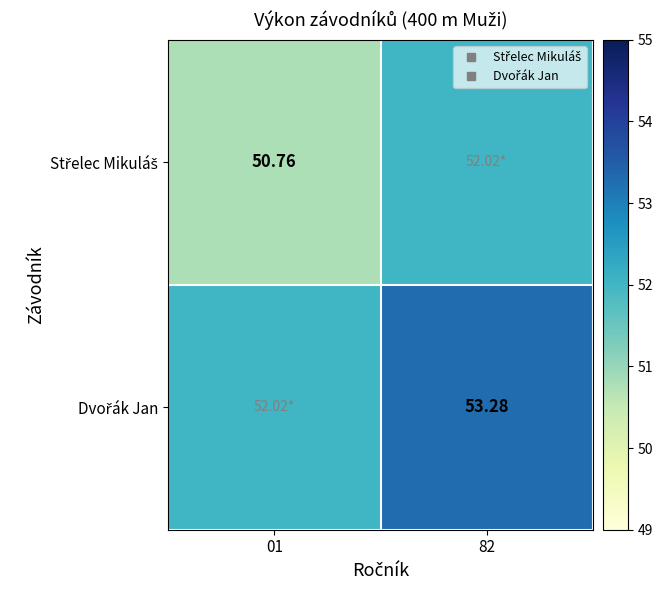

What is the highest value of the Dvořák Jan series?

53.3